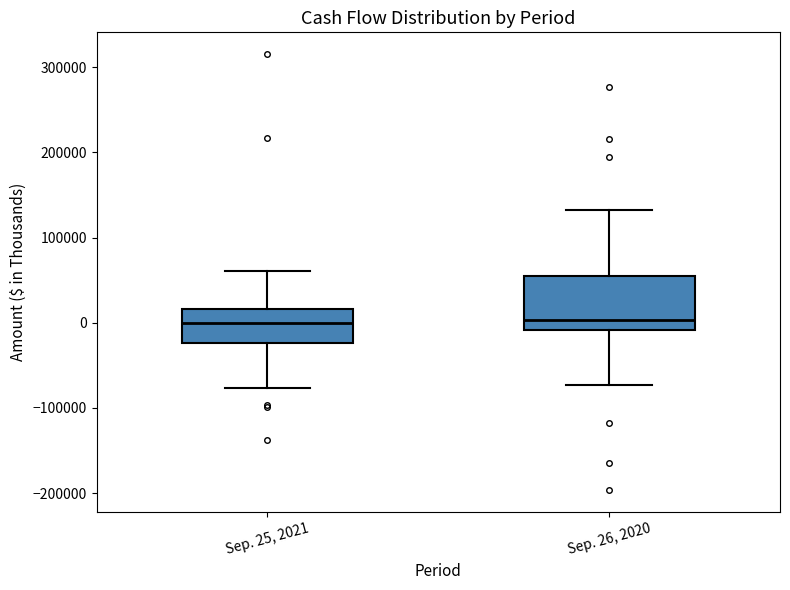

Where does the median line of the box for Sep. 26, 2020 sit on the y-axis? The values are not printed on the chart, so give them approximately, as read against the axis.

0